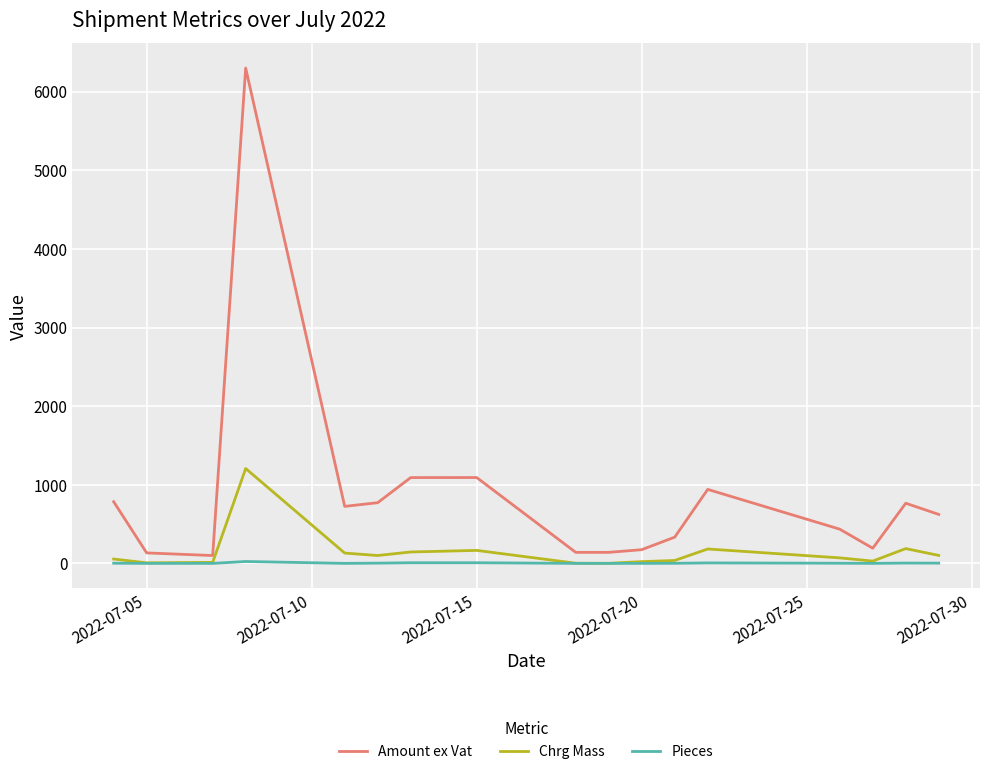

Which series has the widest spread of values?

Amount ex Vat